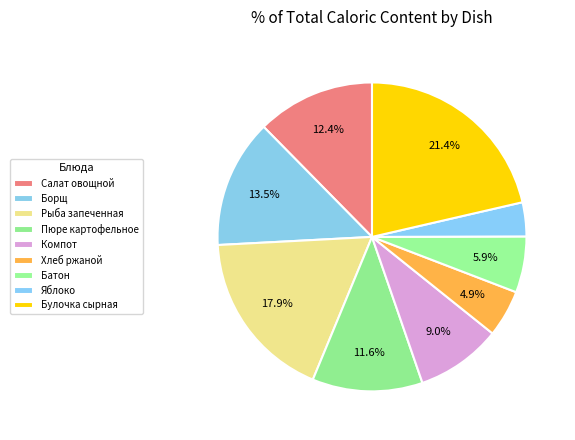

How many slices are in this pie chart?

9